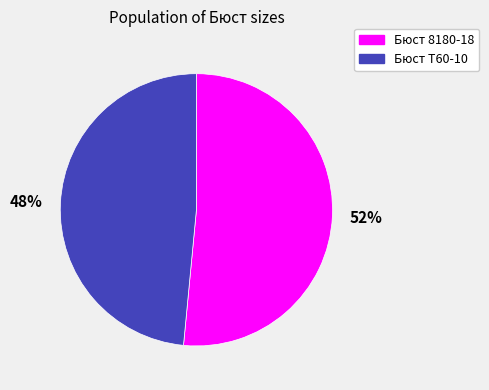

Does Бюст 8180-18 account for over 50% of the chart?

Yes